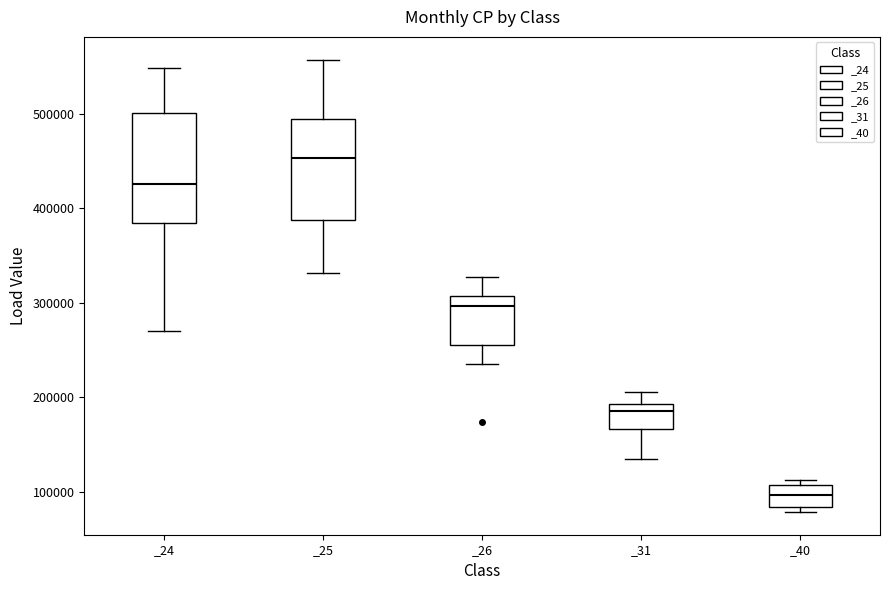

Where is the upper edge of the box for _31 on the y-axis? The values are not printed on the chart, so give them approximately, as read against the axis.

190000